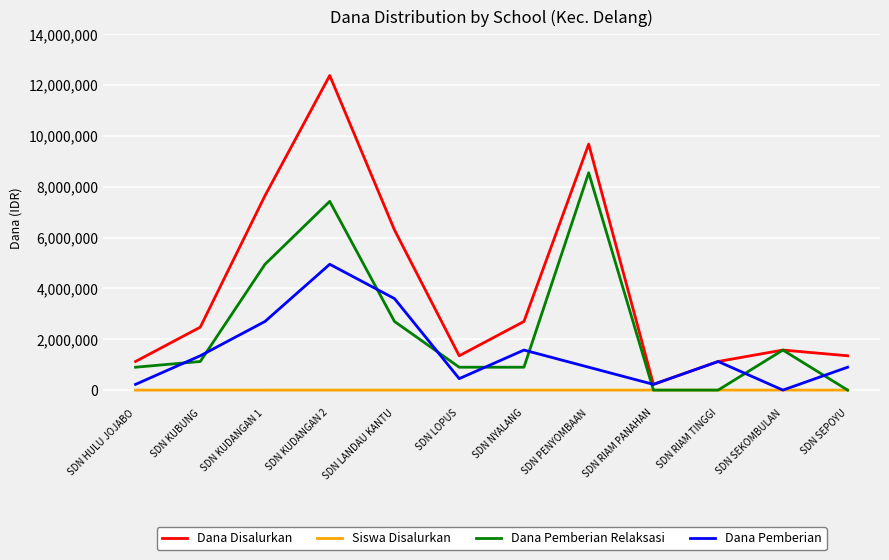

Which series changed the most between SDN KUBUNG and SDN RIAM PANAHAN?

Dana Disalurkan